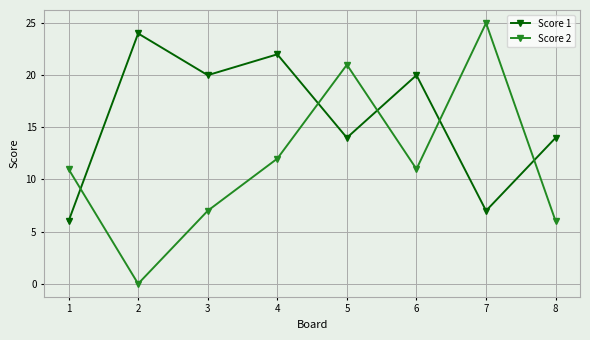

Which series ends up on top after the final intersection of Score 1 and Score 2?

Score 1